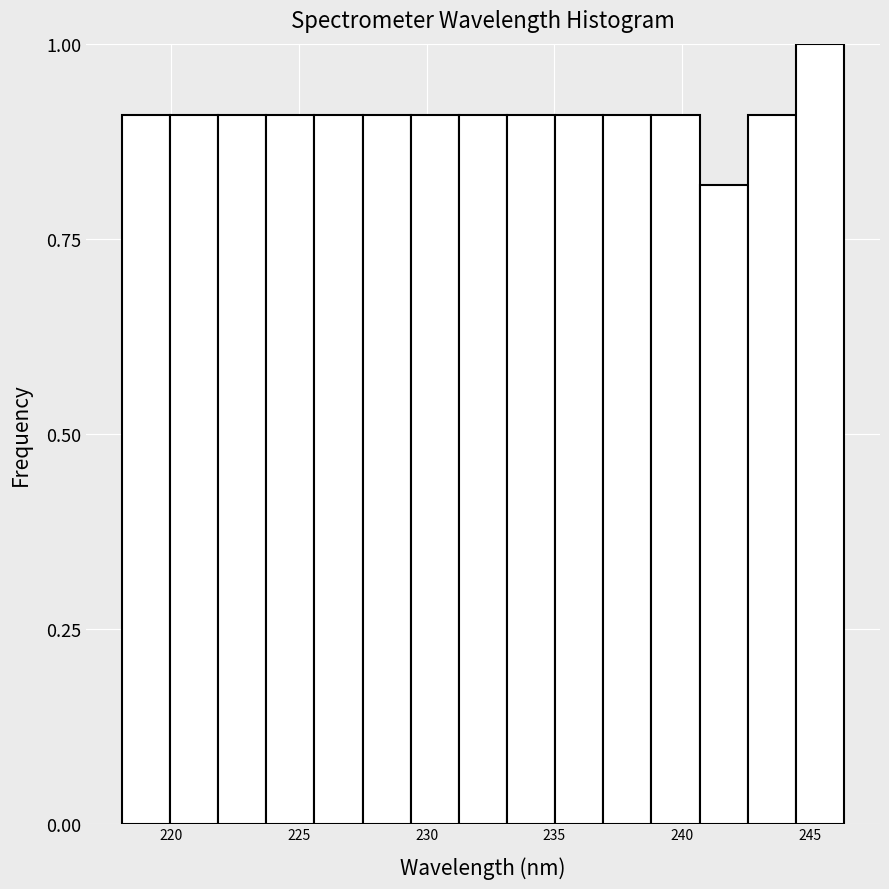

Read against the x-axis, roughly where is the centre of the tallest bar?

245.5